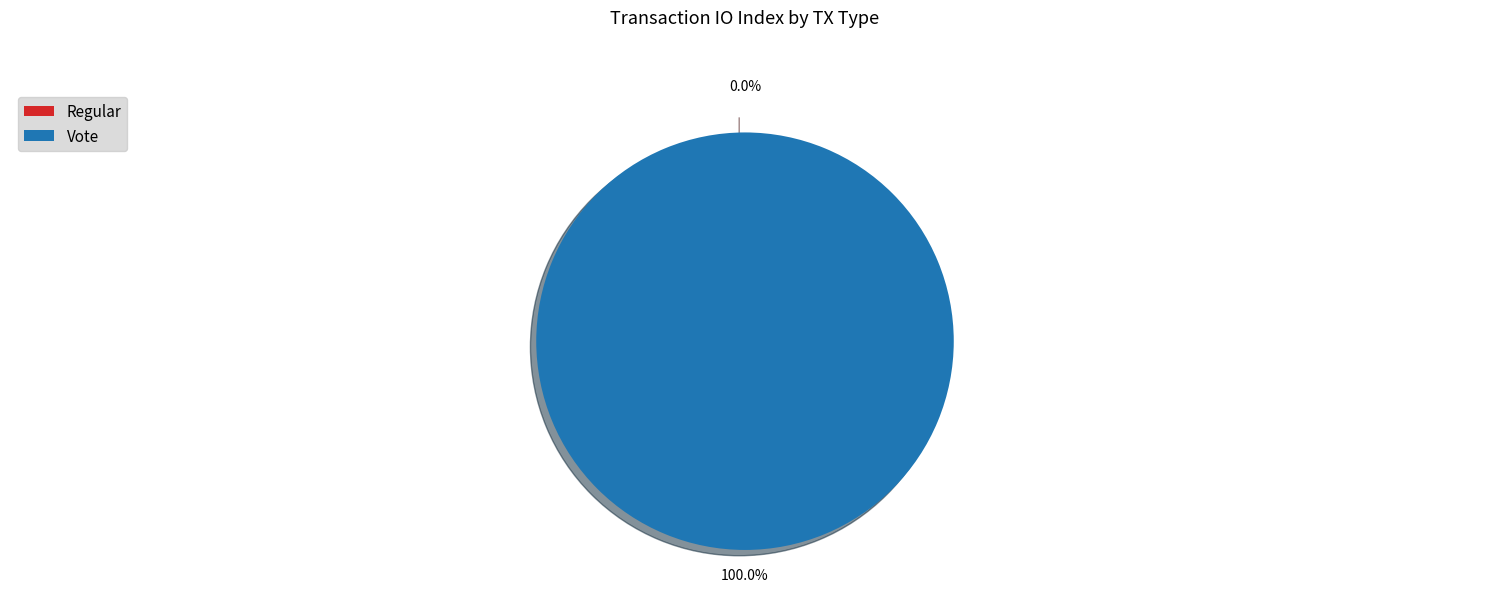

Which category has the smallest portion of the pie?

Regular